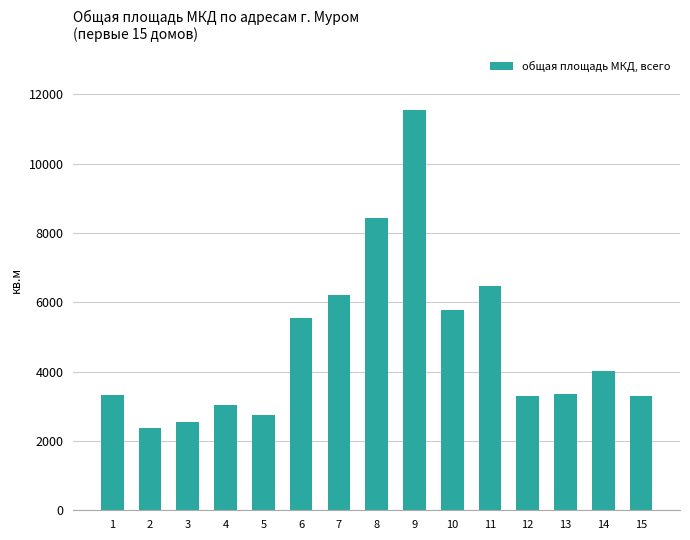

At which category does the chart reach its minimum across all series?

2